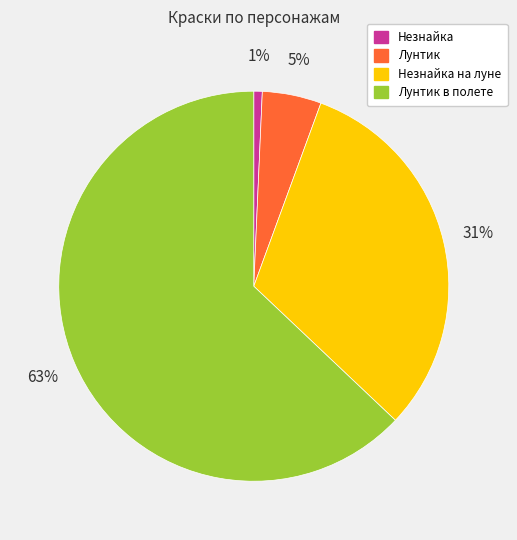

To the nearest percent, what is the average slice percentage?

25%